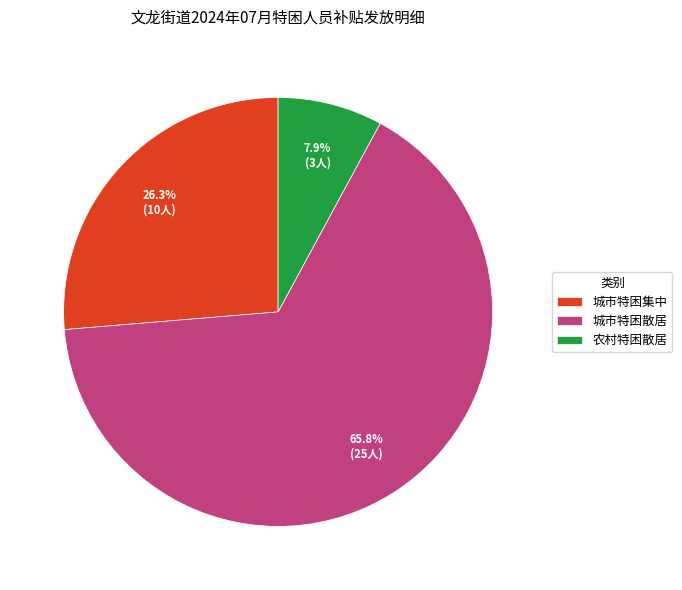

To the nearest percent, what is the difference between the 城市特困集中 and 农村特困散居 slice percentages?

18%